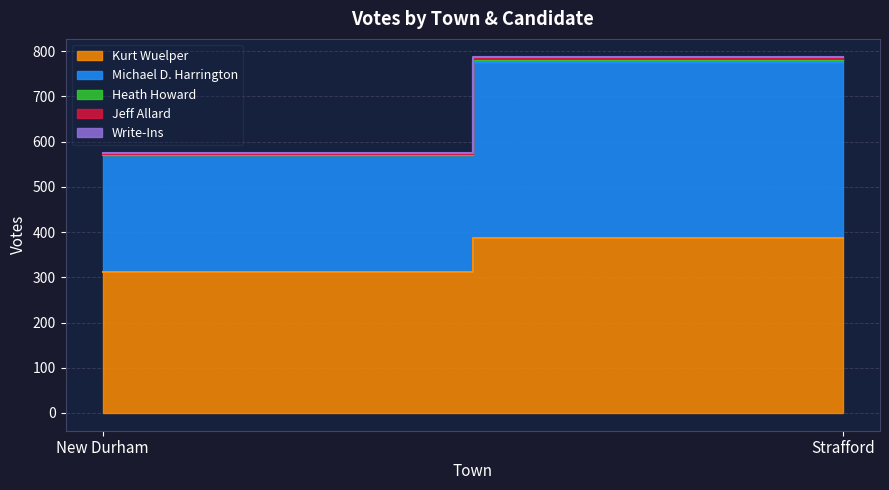

Rank the series at New Durham from lowest to highest value.

Heath Howard, Jeff Allard, Write-Ins, Michael D. Harrington, Kurt Wuelper